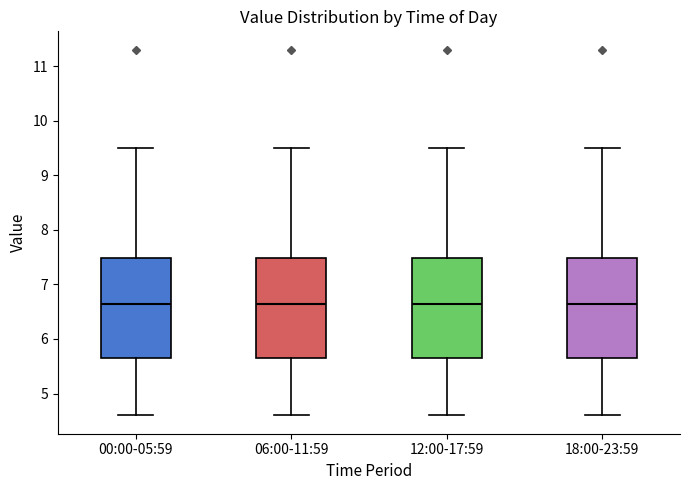

Reading left to right, read every box against the y-axis: the position of its median line, the range the box covers, and the ends of its whiskers. The values are not printed on the chart, so give them approximately, as read against the axis.

00:00-05:59: median 6.7, box 5.7 to 7.5, whiskers 4.6 to 9.5
06:00-11:59: median 6.7, box 5.7 to 7.5, whiskers 4.6 to 9.5
12:00-17:59: median 6.7, box 5.7 to 7.5, whiskers 4.6 to 9.5
18:00-23:59: median 6.7, box 5.7 to 7.5, whiskers 4.6 to 9.5